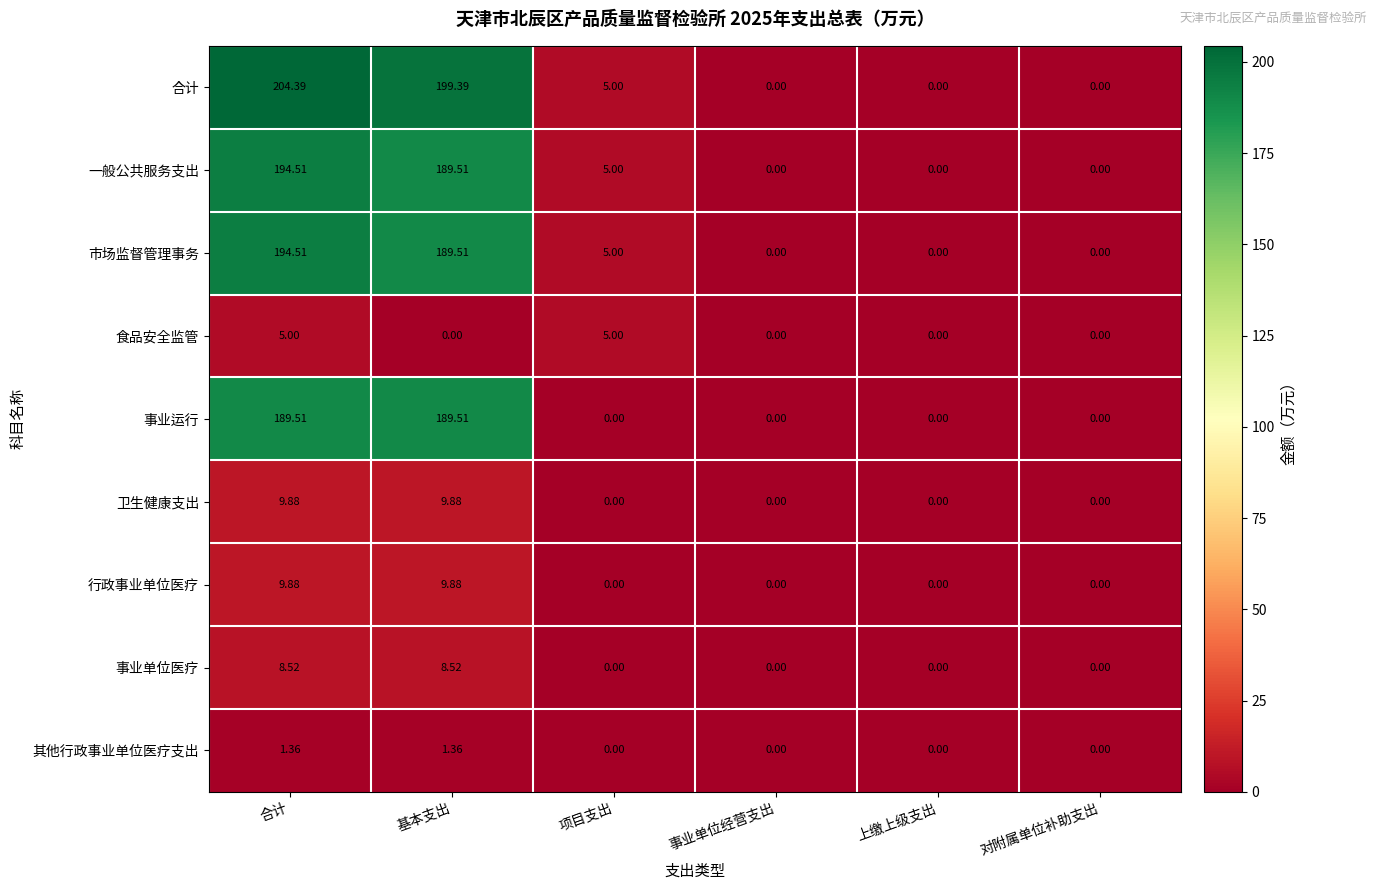

At which label does 合计 reach its peak?

合计